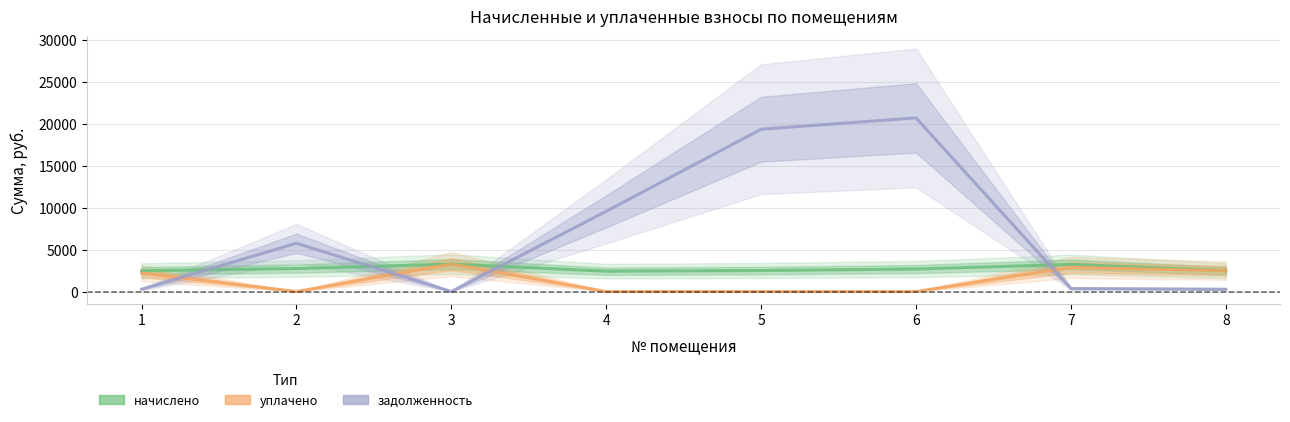

Count the number of categories in the chart.

8